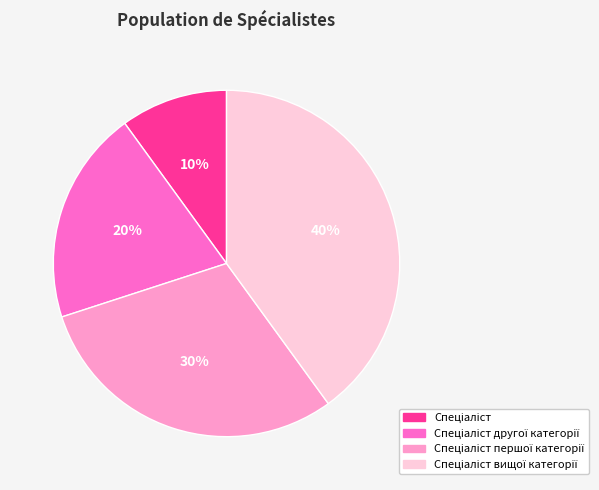

Is there any slice that represents more than half of the pie?

No